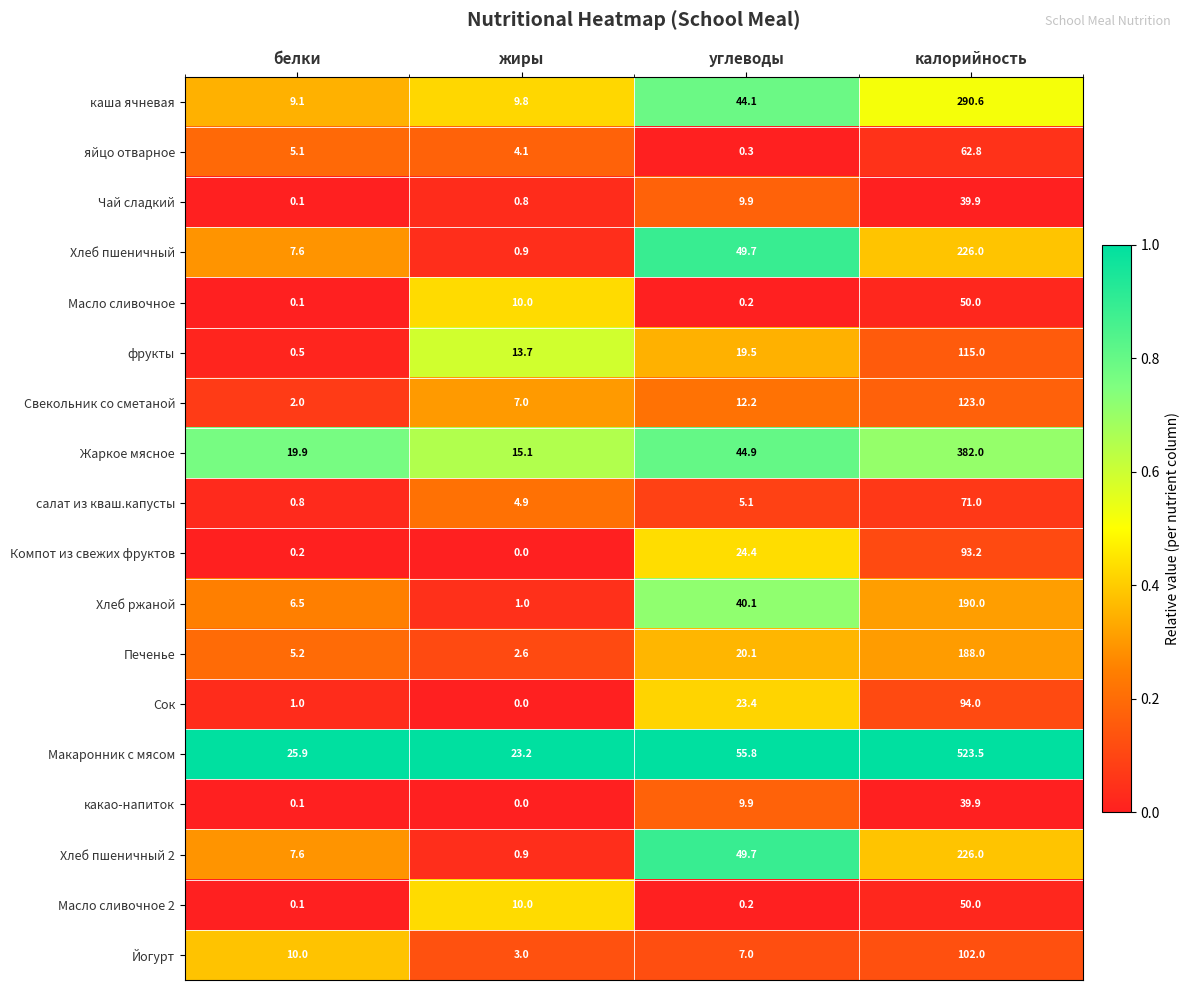

Rank the categories by Хлеб пшеничный value from lowest to highest.

жиры, белки, углеводы, калорийность